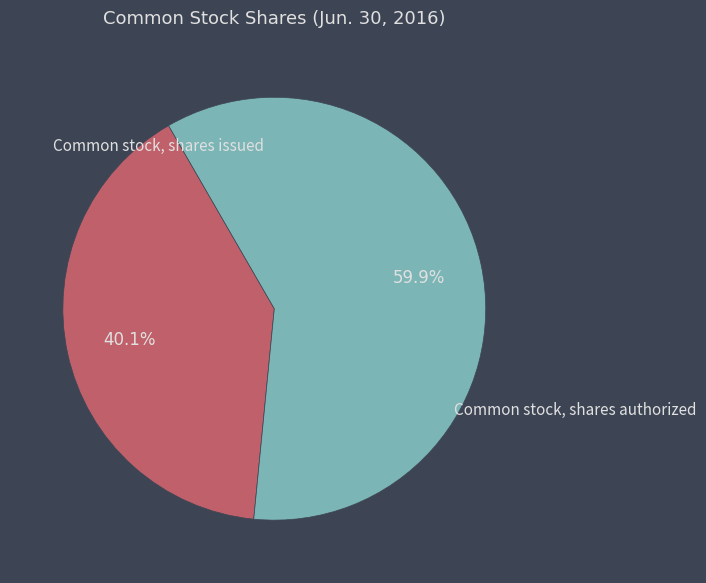

Does any single category account for the majority?

Yes